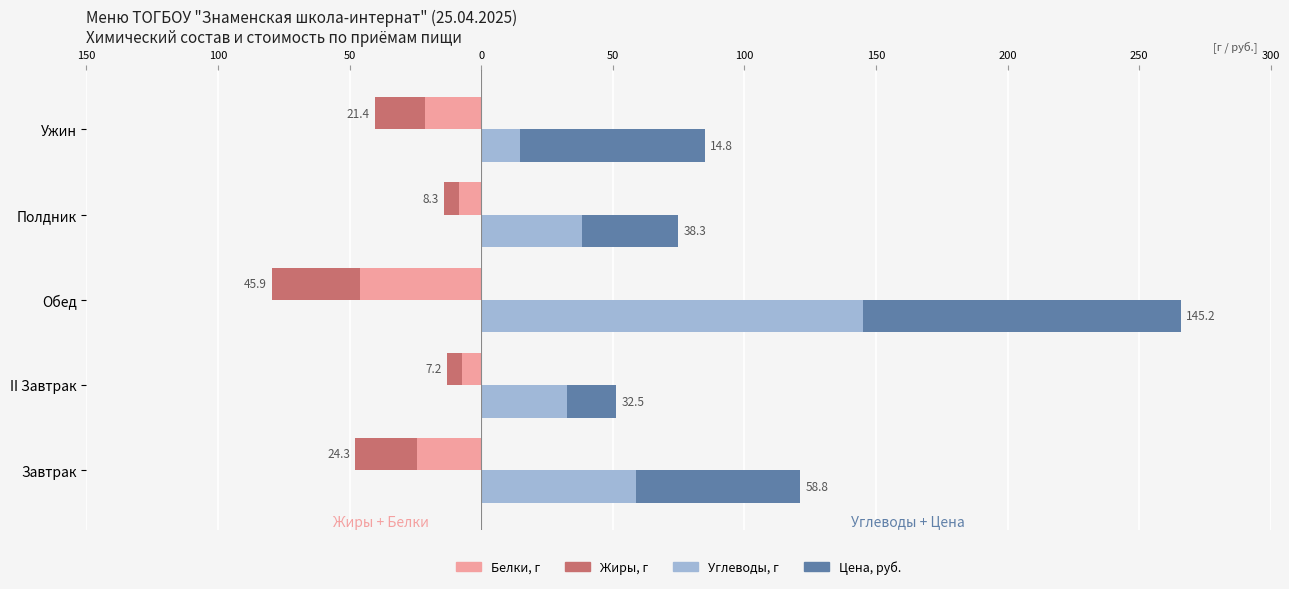

Reading left to right, transcribe all the data shown in this chart.

Белки, г: -24.3	-7.2	-45.9	-8.3	-21.4
Жиры, г: -23.5	-5.9	-33.6	-6.0	-19.1
Углеводы, г: 58.8	32.5	145.2	38.3	14.8
Цена, руб.: 62.3	18.7	120.5	36.5	70.1